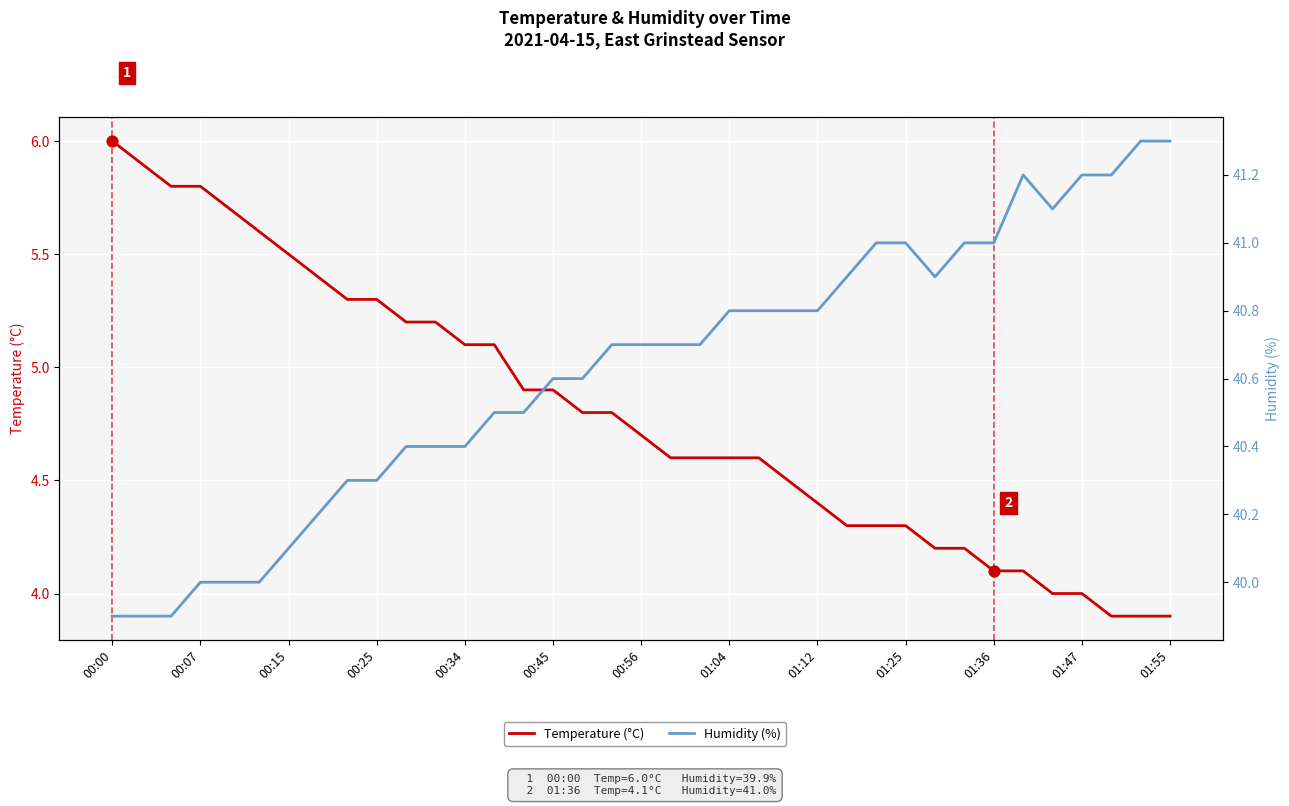

What are all the series names shown in the legend?

Temperature (°C), Humidity (%)